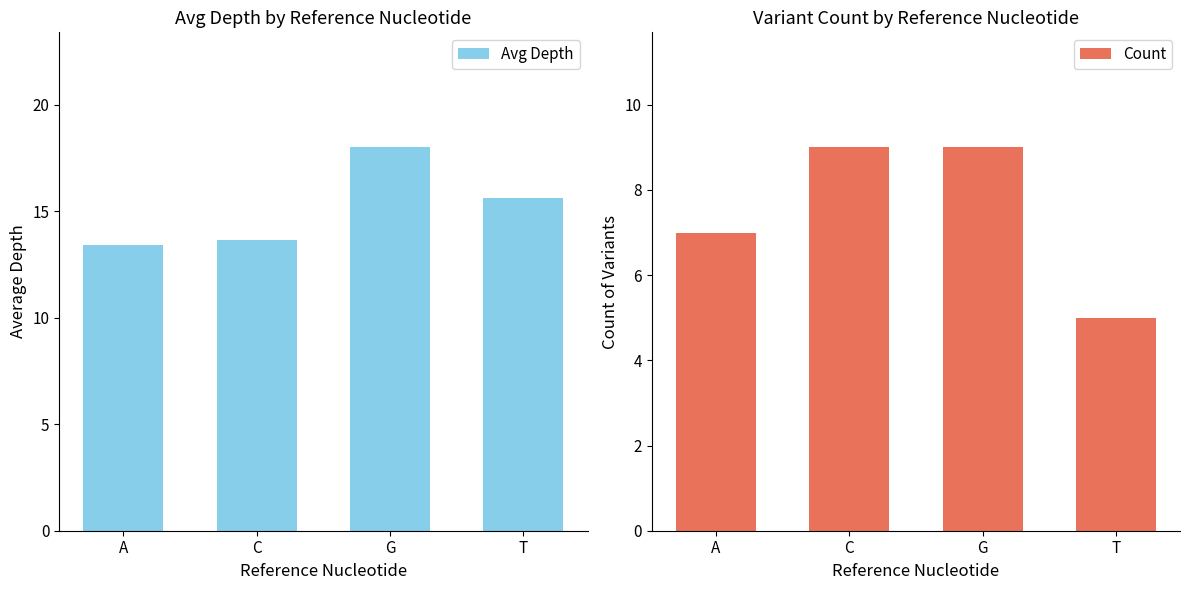

At which label does Avg Depth reach its minimum?

A